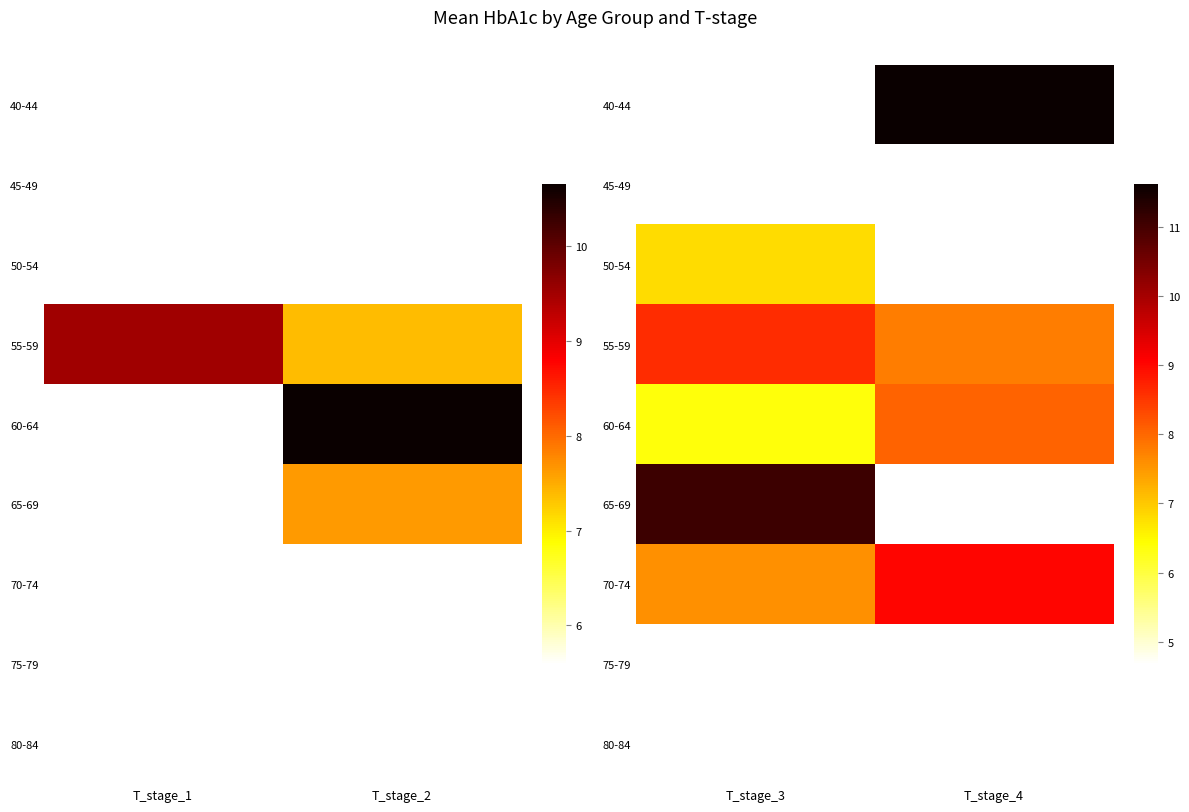

Which category has the highest value in the 55-59 series?

T_stage_3